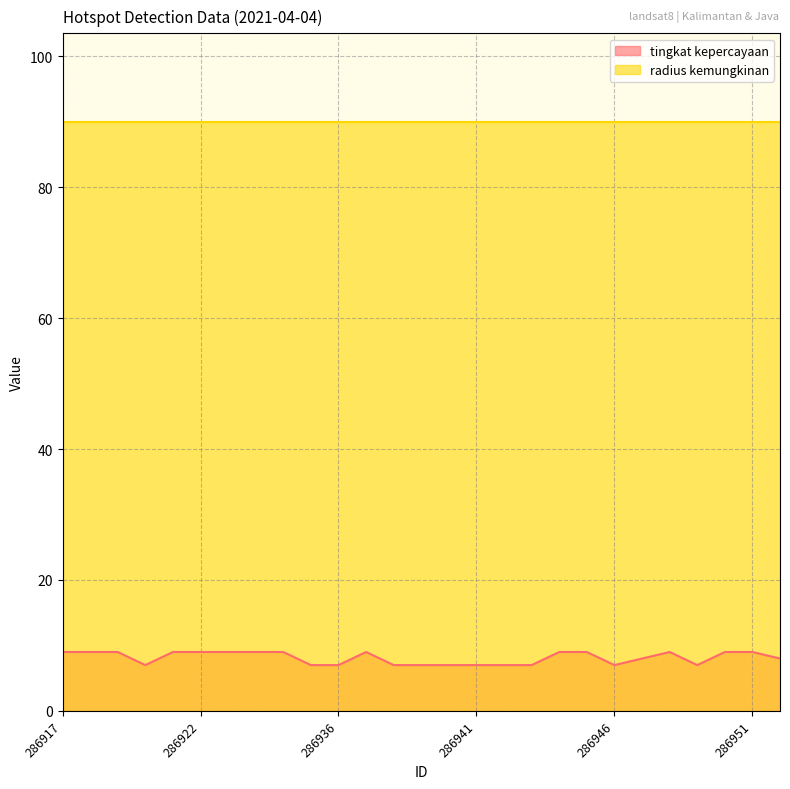

What is the change in value from 286917 to 286942?

-2